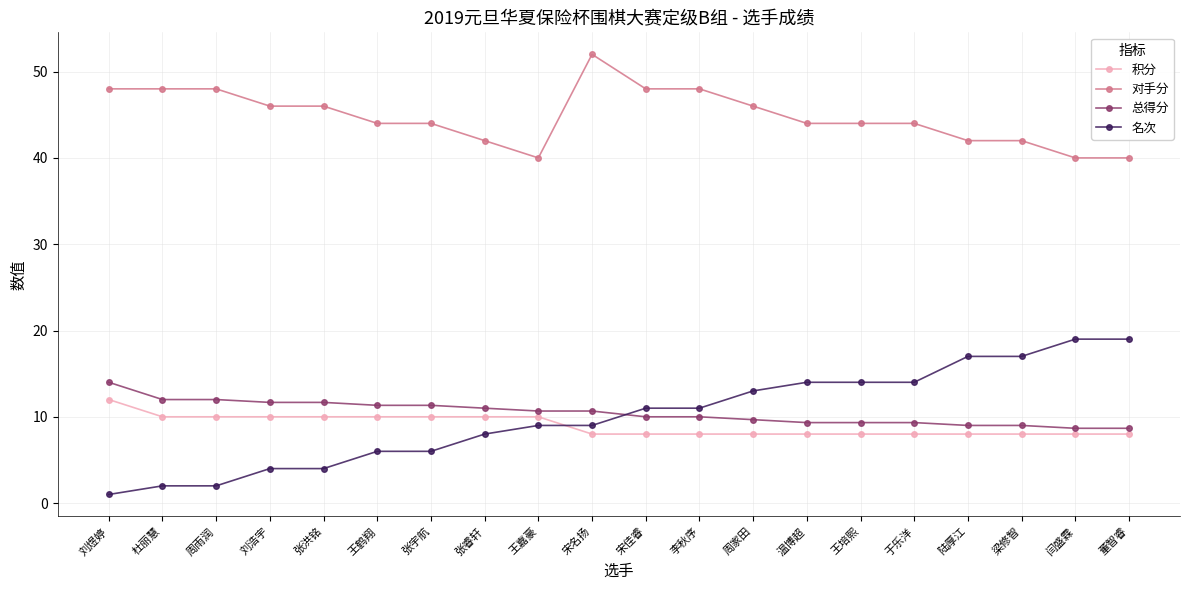

What is the lowest value of the 积分 series?

8.0